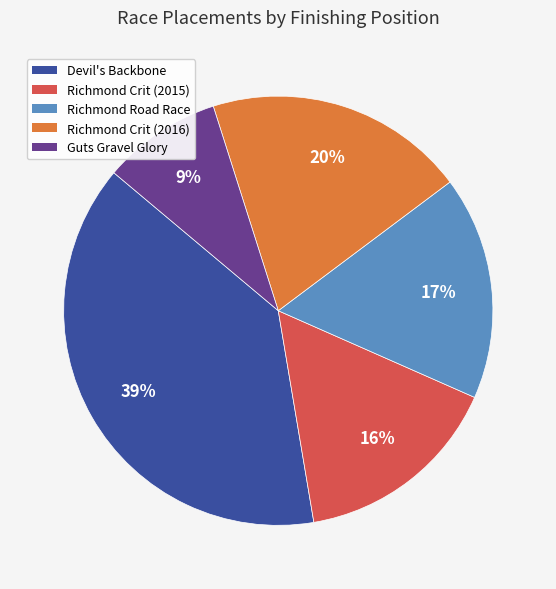

Which slice is the smallest?

Guts Gravel Glory